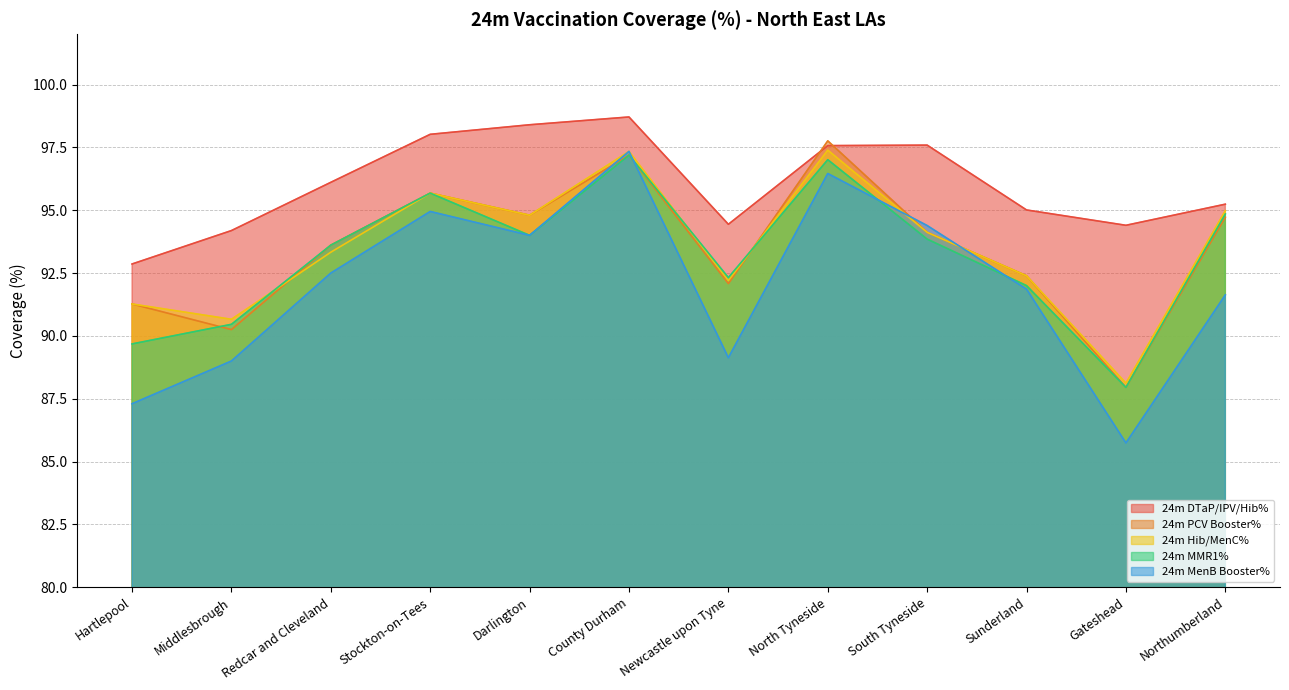

Which has a higher value, South Tyneside or North Tyneside?

South Tyneside